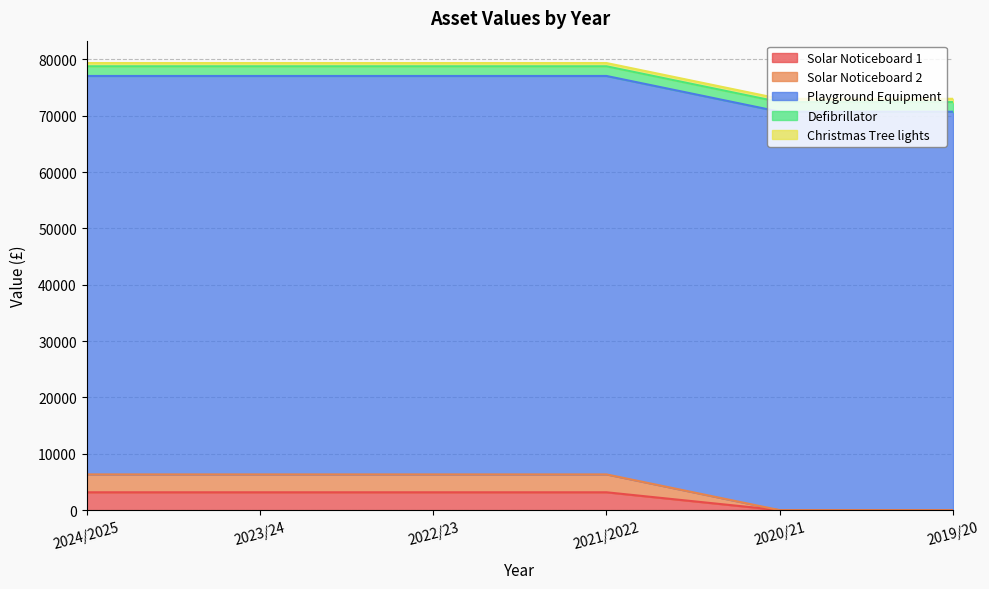

What are all the series names shown in the legend?

Solar Noticeboard 1, Solar Noticeboard 2, Playground Equipment, Defibrillator, Christmas Tree lights